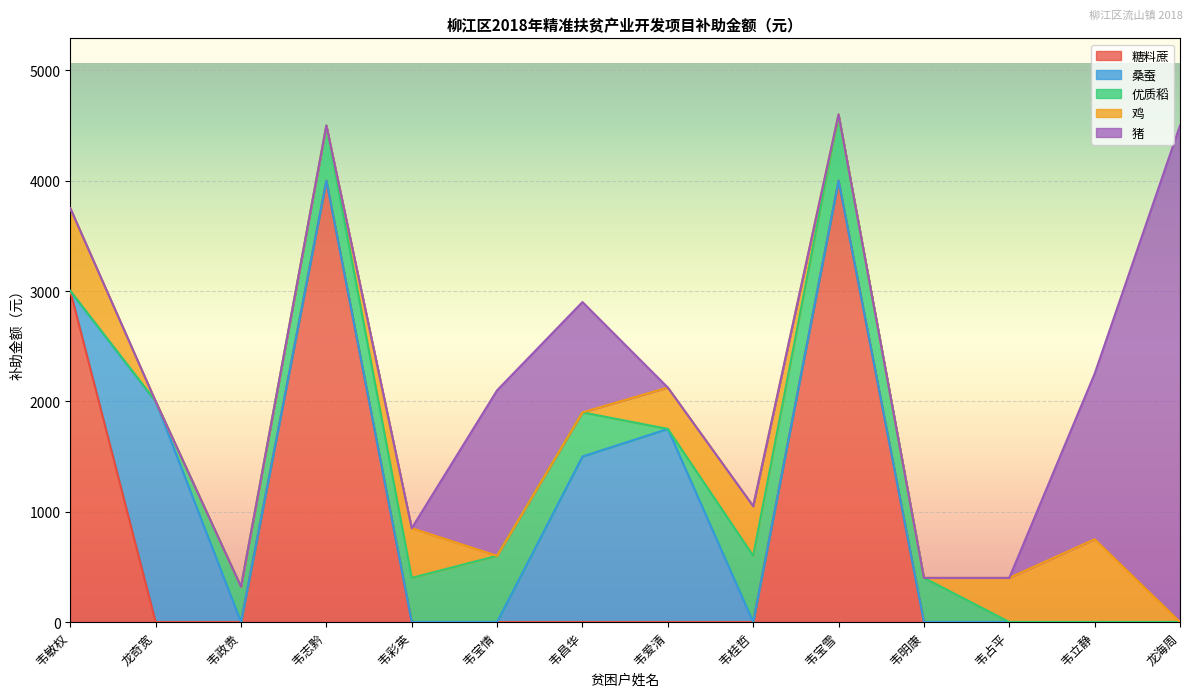

What is the total value across all series at 韦宝情?

2100